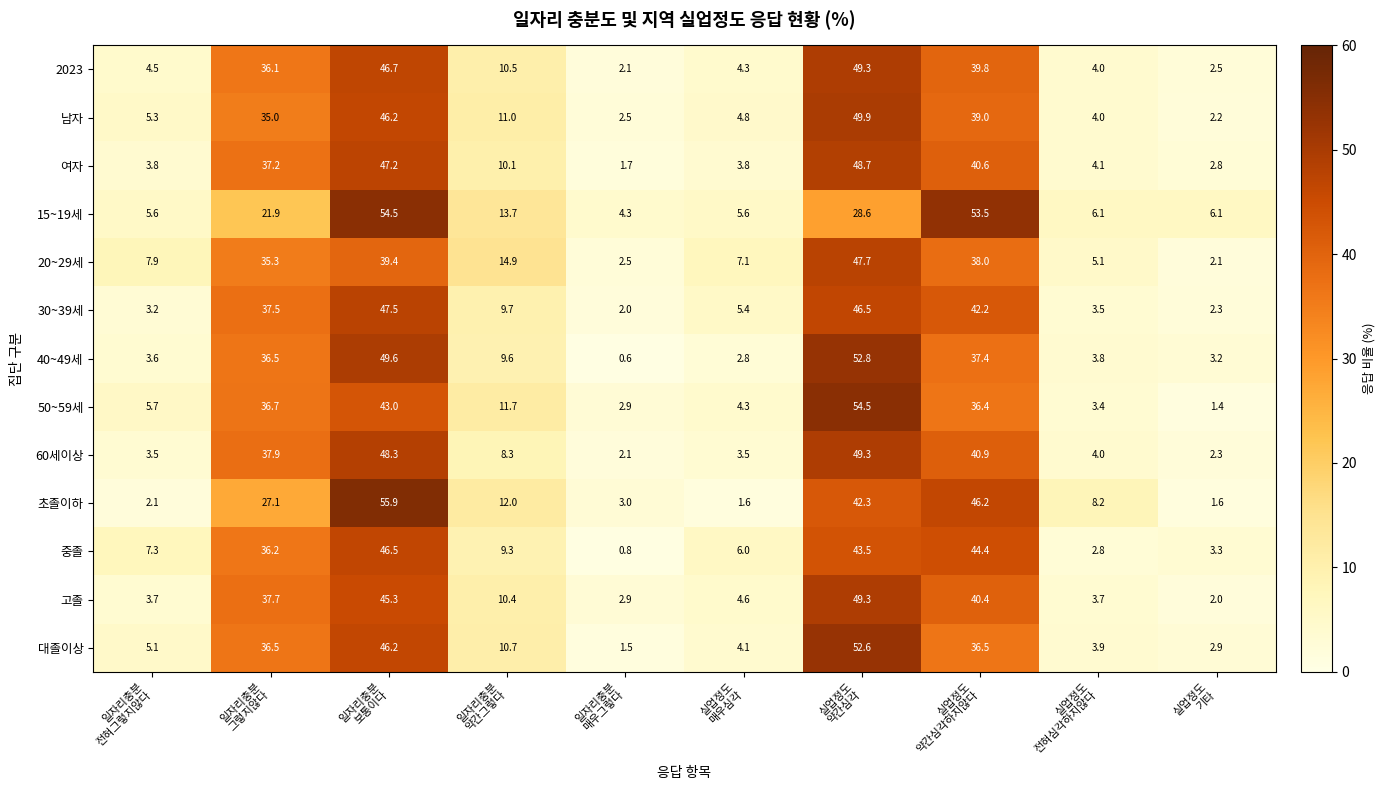

Which series has the widest spread of values?

초졸이하